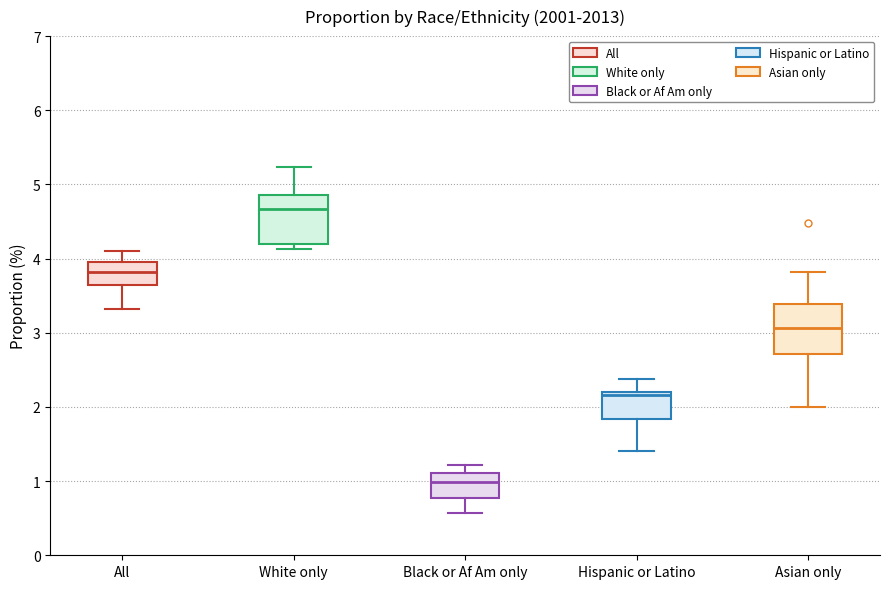

Where does the lower whisker of the box for Asian only end on the y-axis? The values are not printed on the chart, so give them approximately, as read against the axis.

2.0